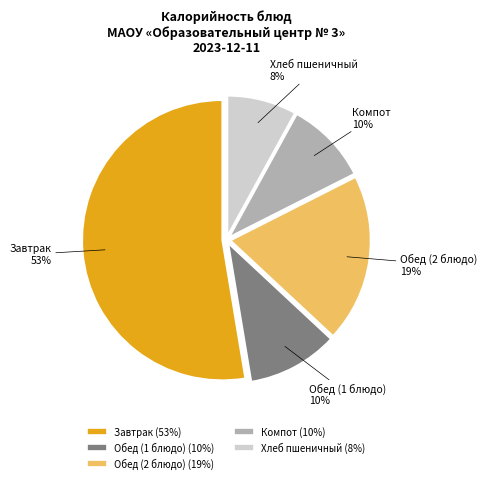

To the nearest percent, what percentage of the pie is Компот?

10%